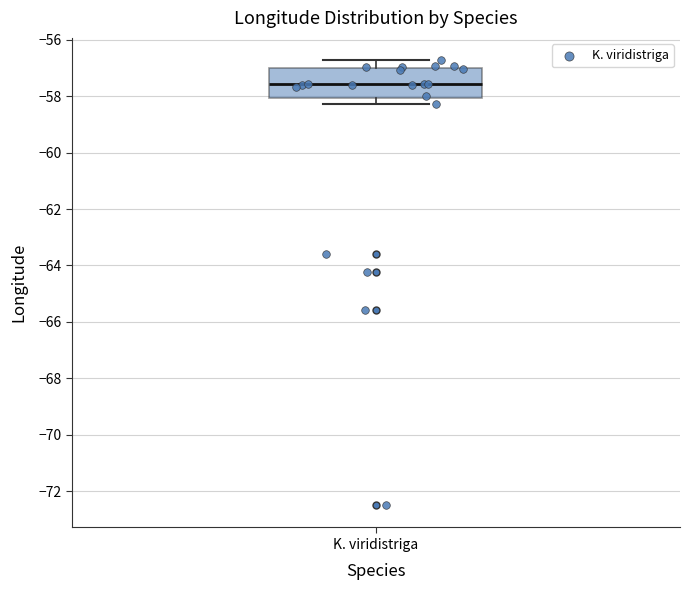

Where does the upper whisker of the box for K. viridistriga end on the y-axis? The values are not printed on the chart, so give them approximately, as read against the axis.

-56.8